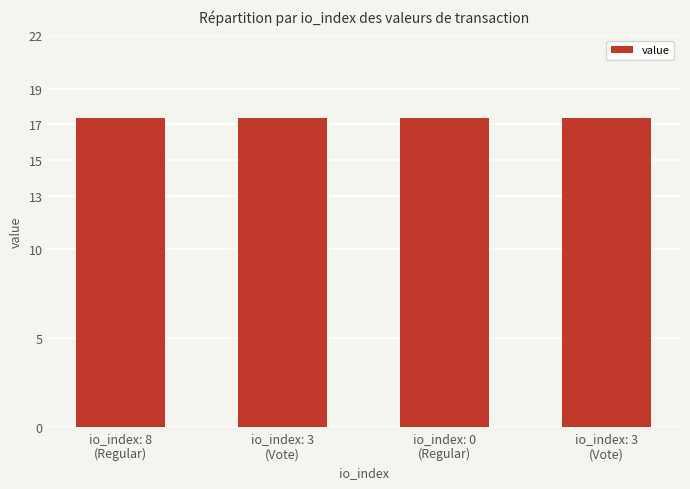

How many data points does each series have?

4